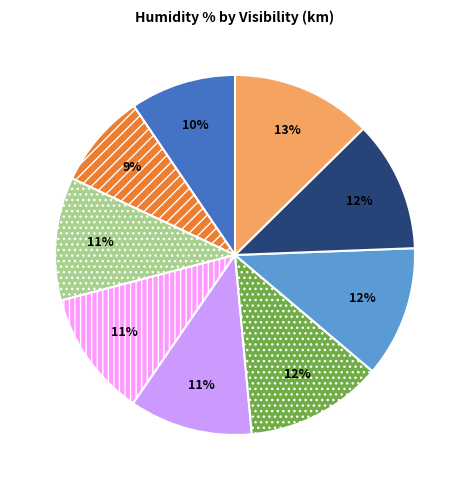

Count the number of slices in the pie.

9